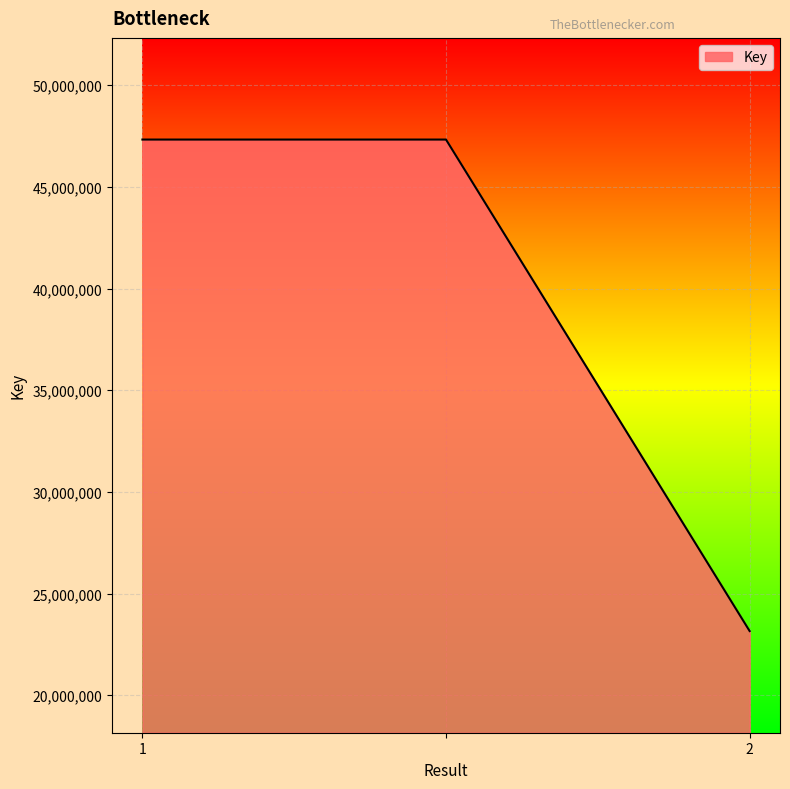

Reading left to right, transcribe all the data shown in this chart.

47325825	47325825	23154773